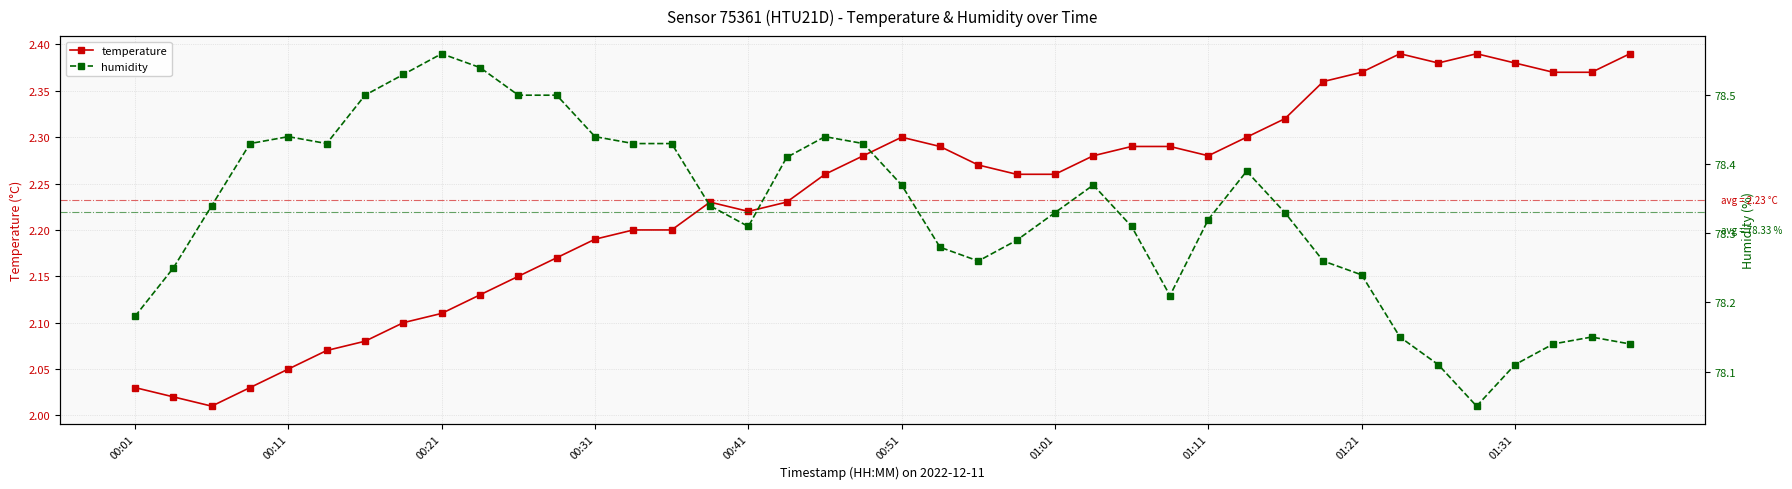

Where is humidity nearest to the value 78?

35